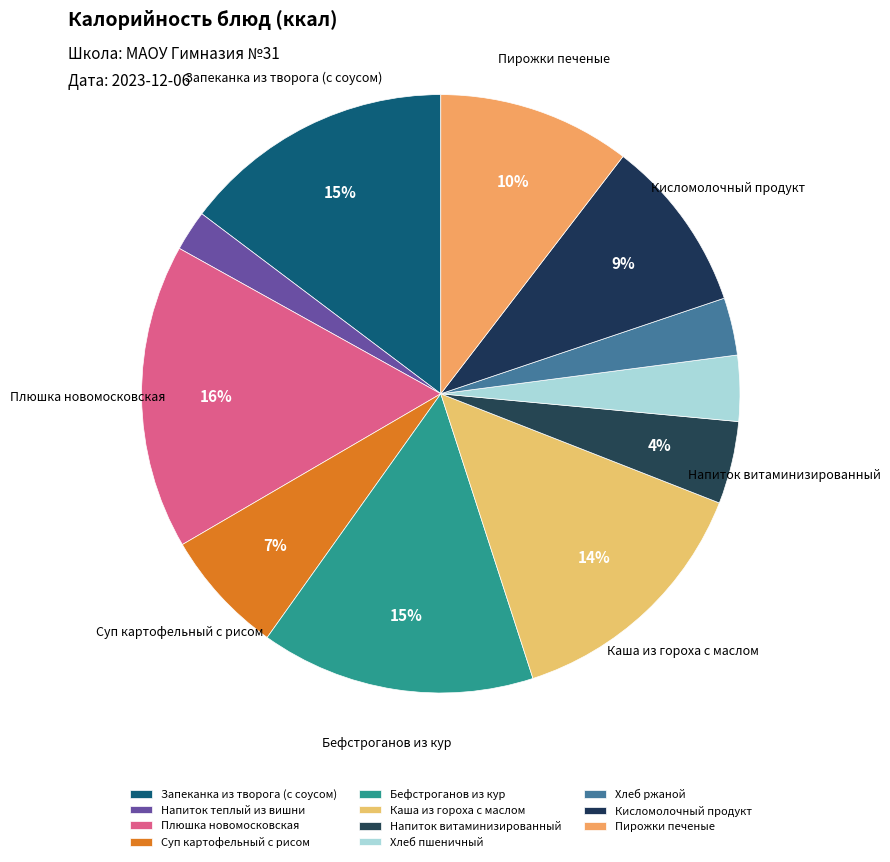

How many slices are in this pie chart?

11